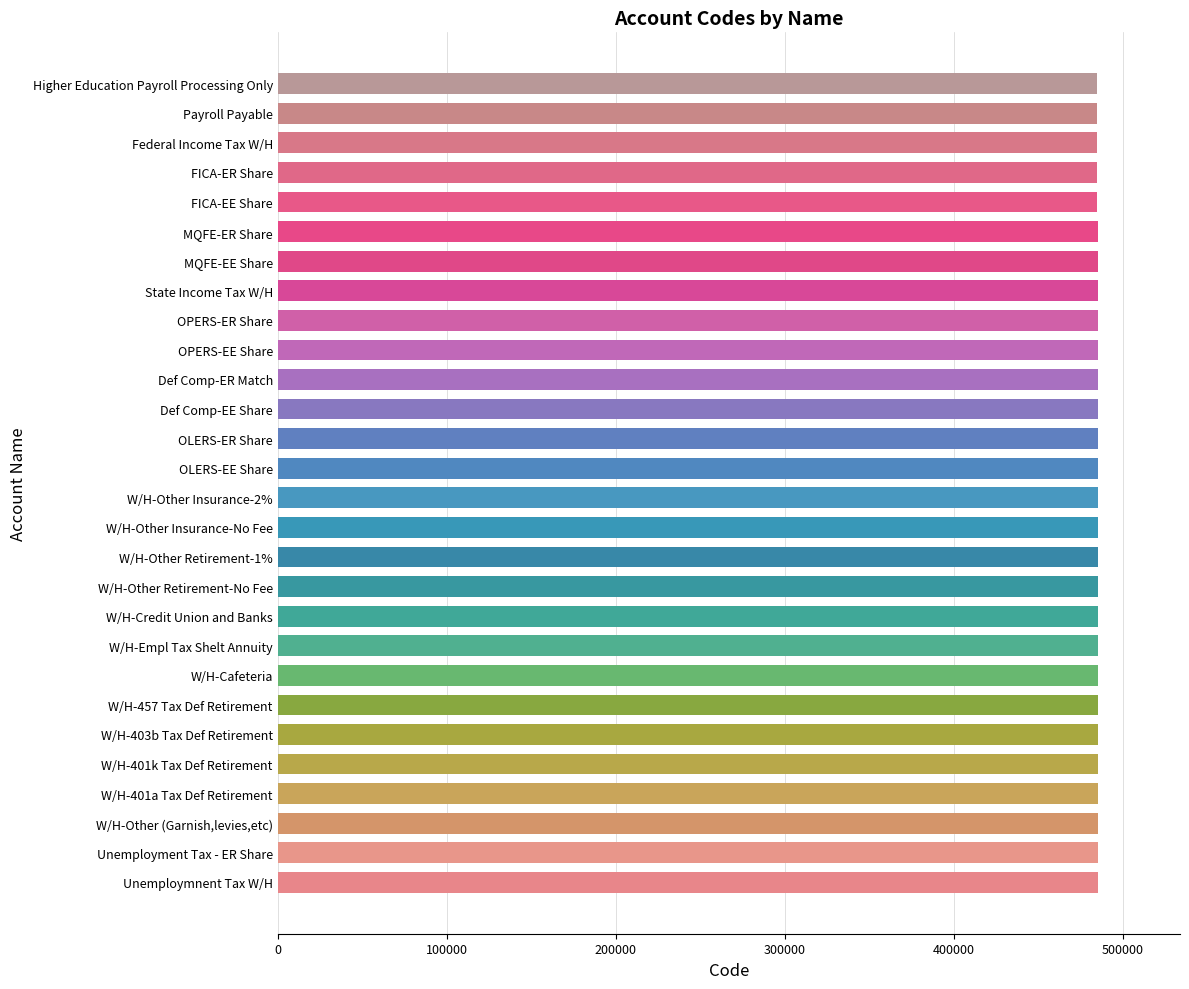

What is the minimum value shown in the chart?

485000